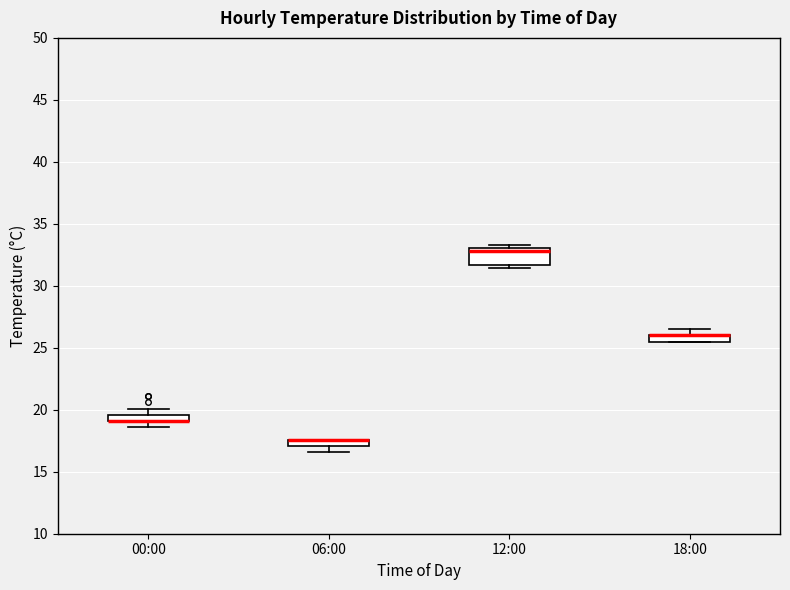

Comparing the boxes themselves (not the whiskers), which one is the tallest?

12:00